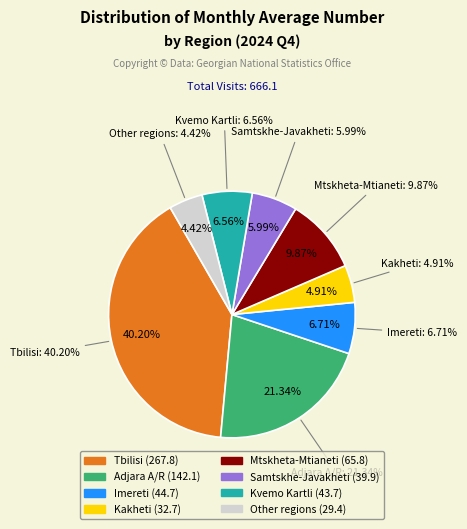

Approximately how many times larger is the value at Mtskheta-Mtianeti compared to Adjara A/R?

0.5